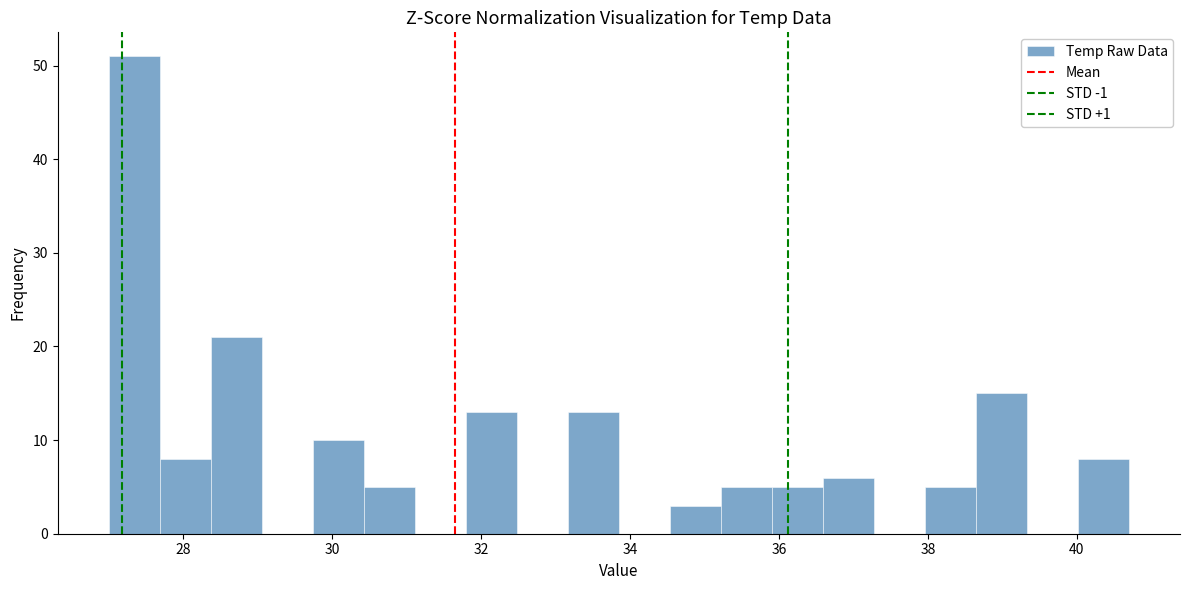

Around what value on the x-axis is the tallest bar? Give the approximate position of its centre, as read against the axis.

27.4